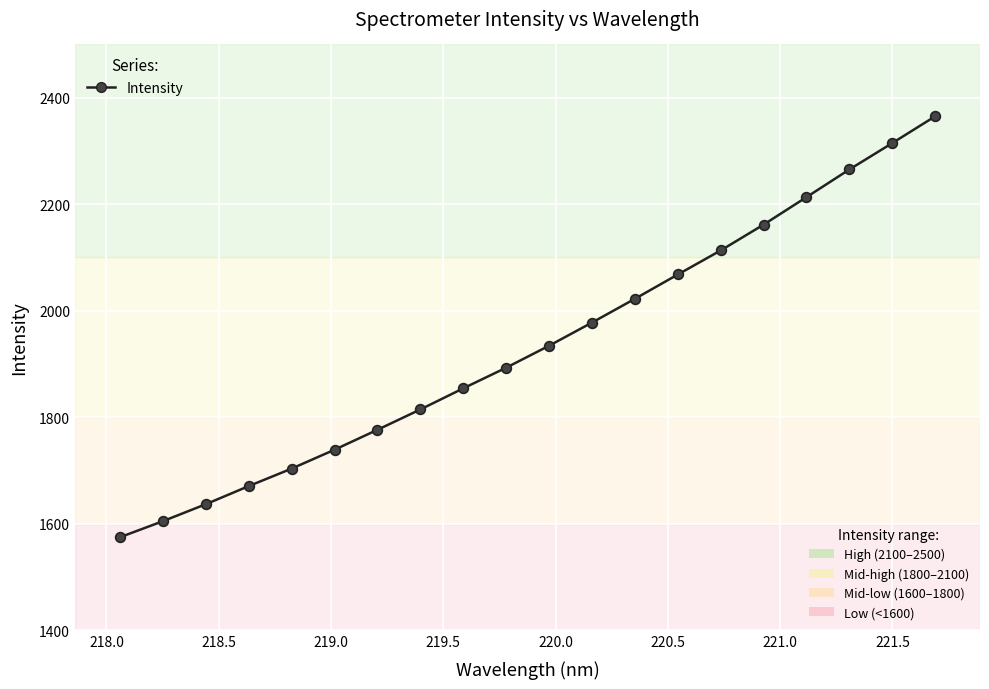

What is the smallest value displayed?

1574.7